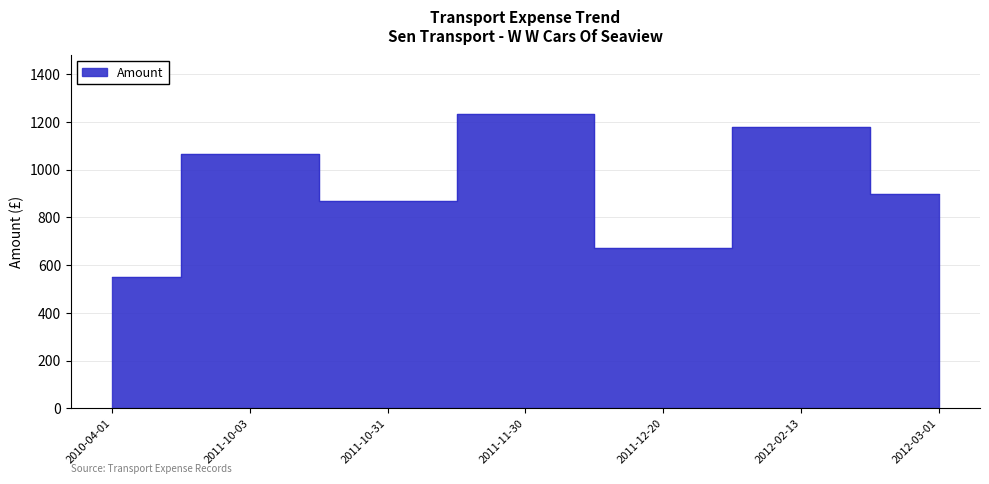

List the labels in order of value, smallest first.

2010-04-01, 2011-12-20, 2011-10-31, 2012-03-01, 2011-10-03, 2012-02-13, 2011-11-30